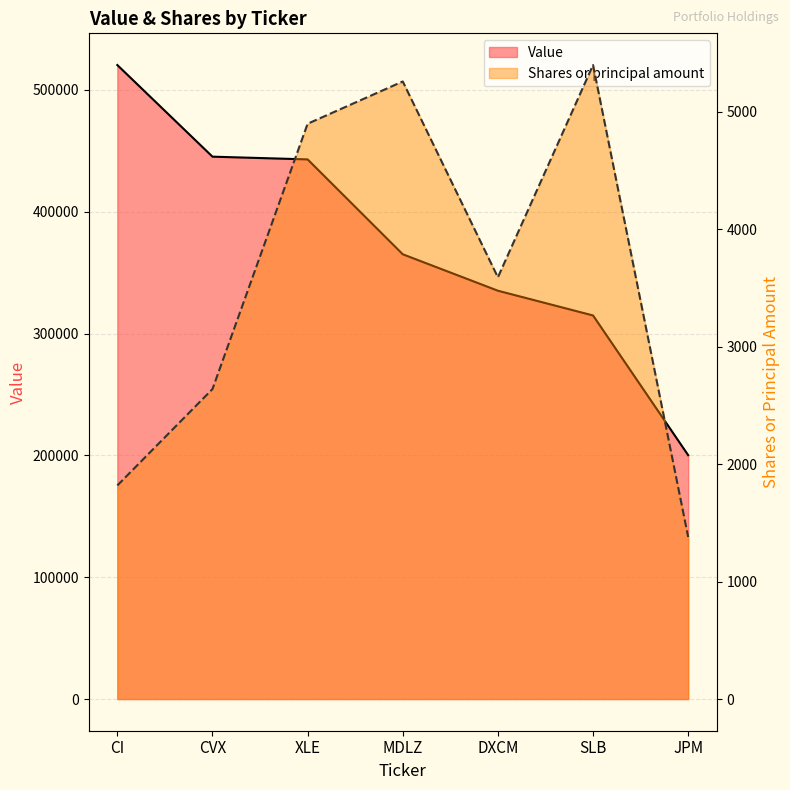

True or false: Value and Shares or principal amount cross at least once.

False